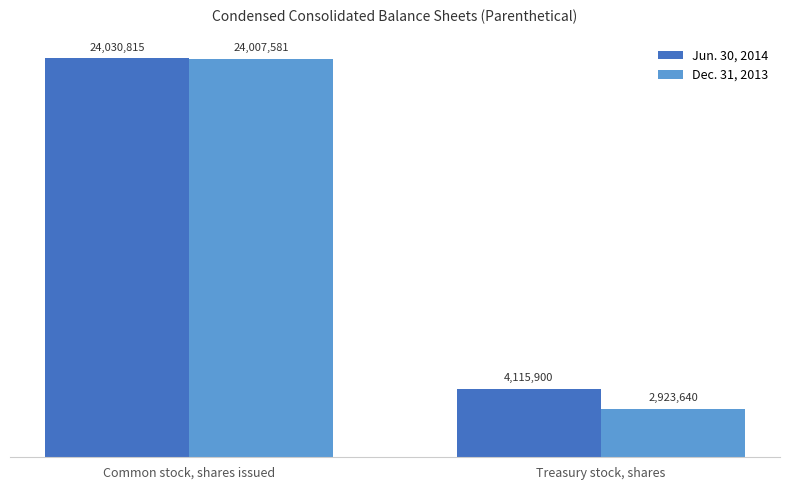

What is the difference between the maximum and minimum values in the Jun. 30, 2014 series?

19914915